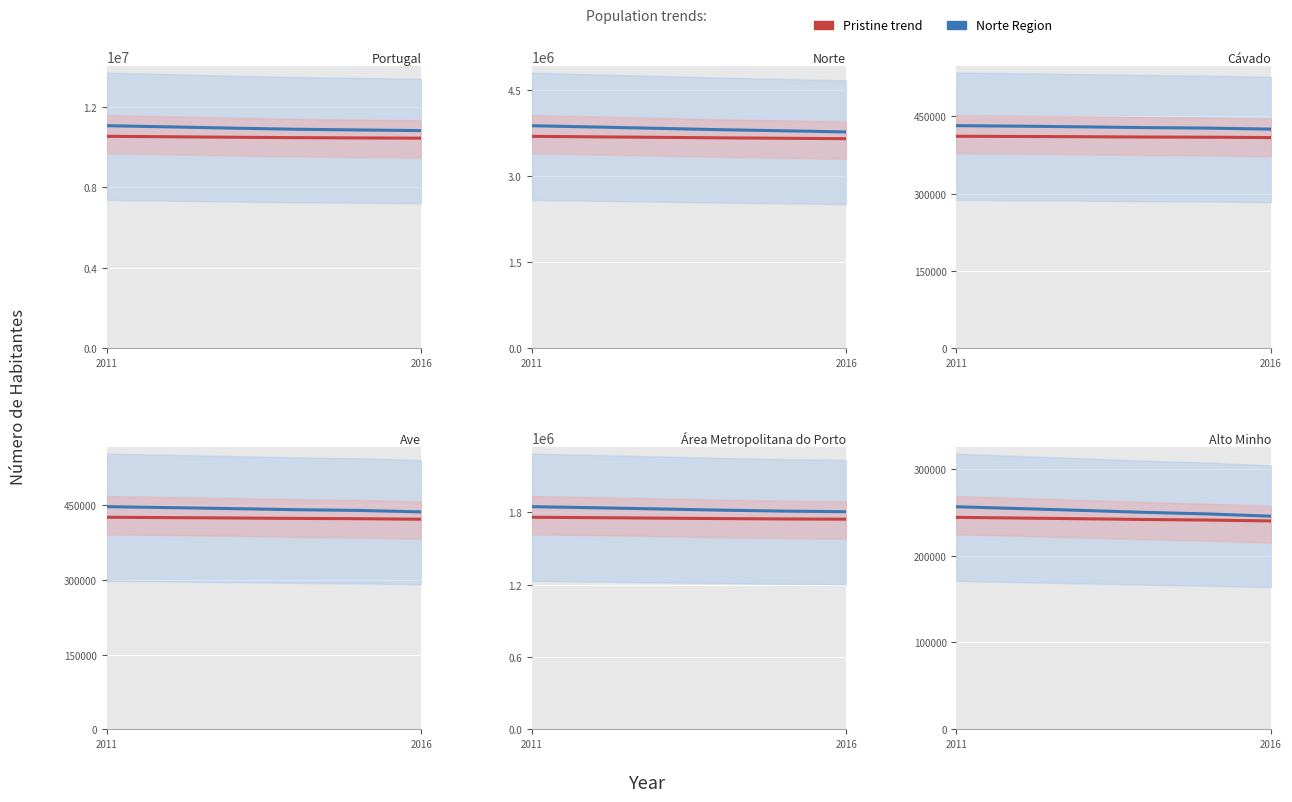

How many lines are shown in the chart?

2